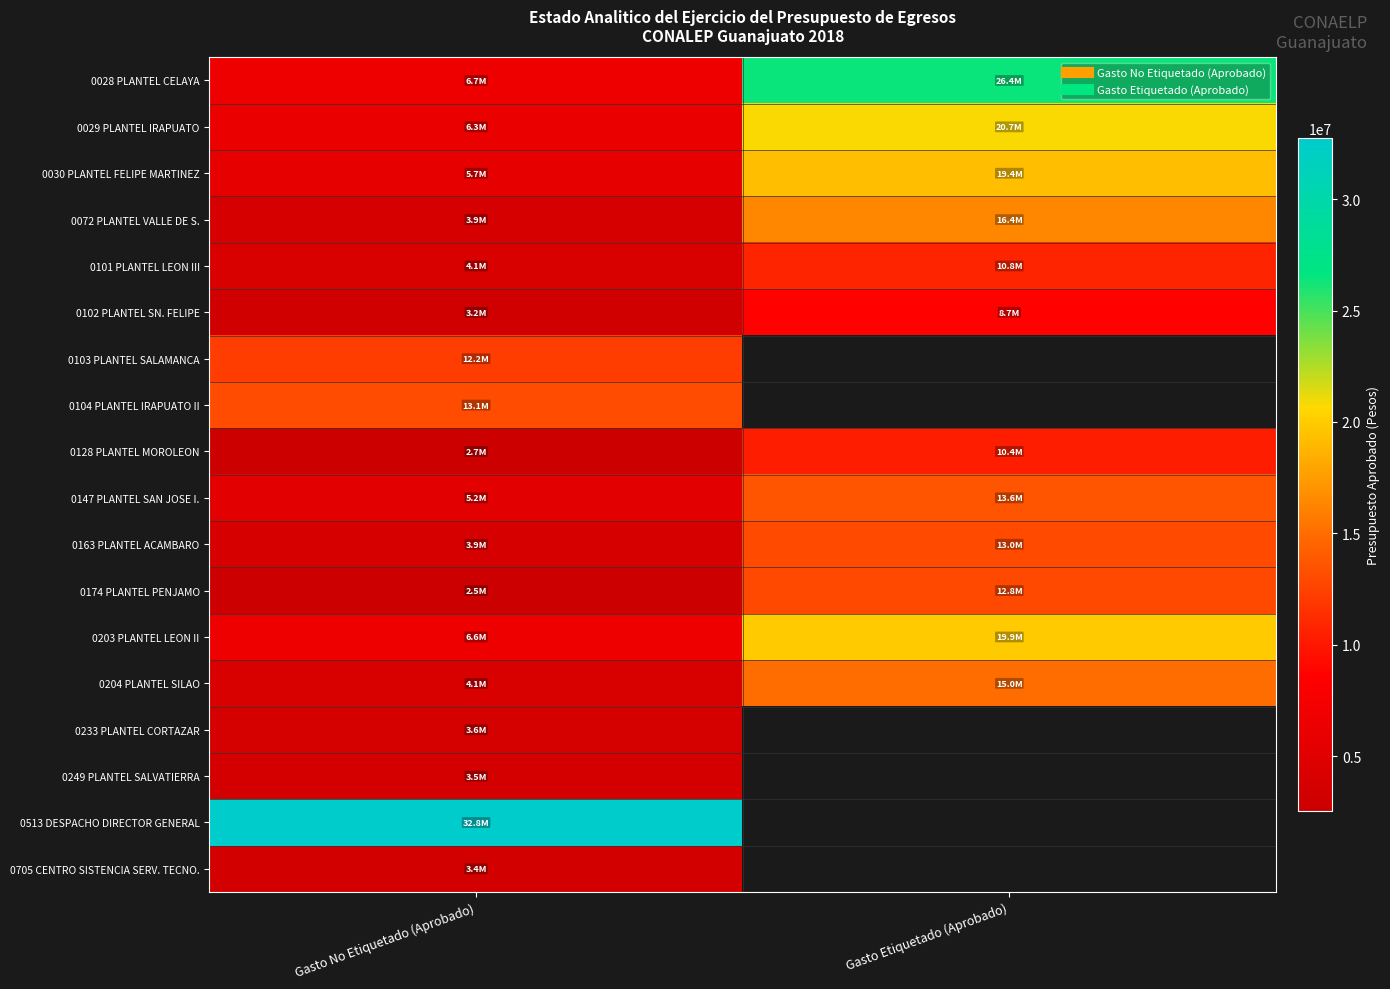

Rank the series by their maximum value, from lowest to highest.

0705 CENTRO SISTENCIA SERV. TECNO., 0249 PLANTEL SALVATIERRA, 0233 PLANTEL CORTAZAR, 0102 PLANTEL SN. FELIPE, 0128 PLANTEL MOROLEON, 0101 PLANTEL LEON III, 0103 PLANTEL SALAMANCA, 0174 PLANTEL PENJAMO, 0163 PLANTEL ACAMBARO, 0104 PLANTEL IRAPUATO II, 0147 PLANTEL SAN JOSE I., 0204 PLANTEL SILAO, 0072 PLANTEL VALLE DE S., 0030 PLANTEL FELIPE MARTINEZ, 0203 PLANTEL LEON II, 0029 PLANTEL IRAPUATO, 0028 PLANTEL CELAYA, 0513 DESPACHO DIRECTOR GENERAL